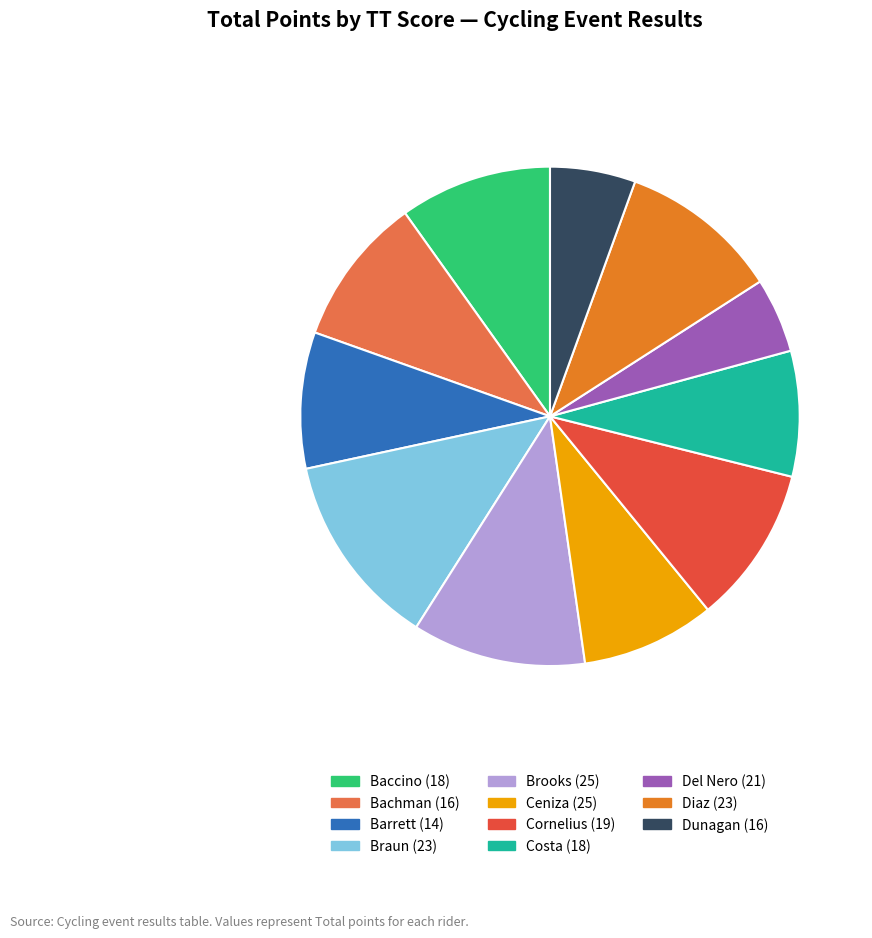

To the nearest percent, what portion does Dunagan (16) represent?

6%